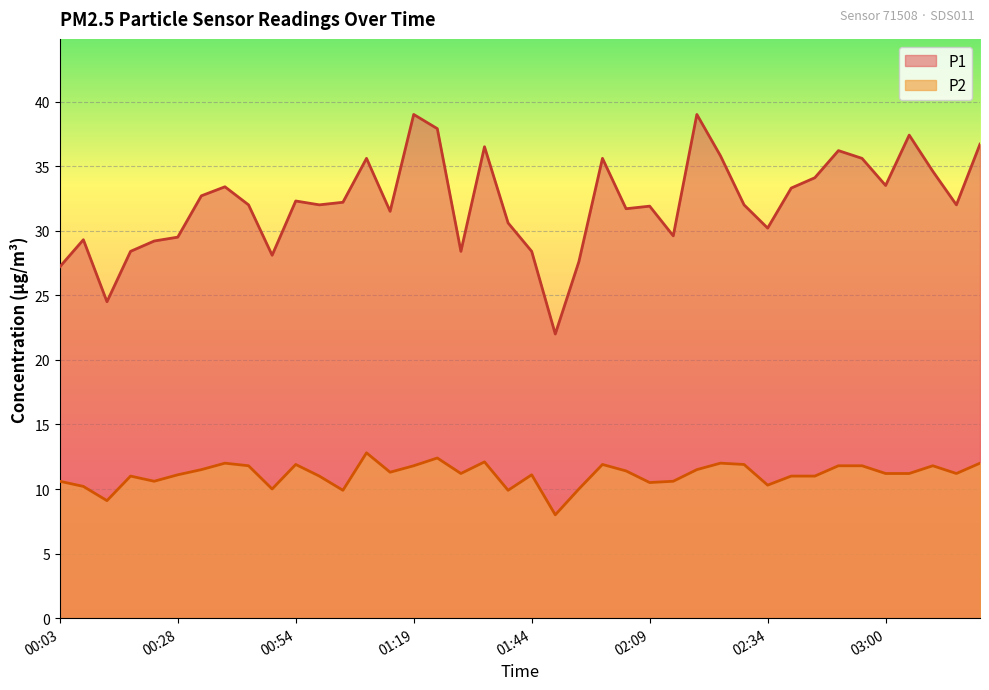

Which has a higher value, 00:38 or 01:49?

00:38